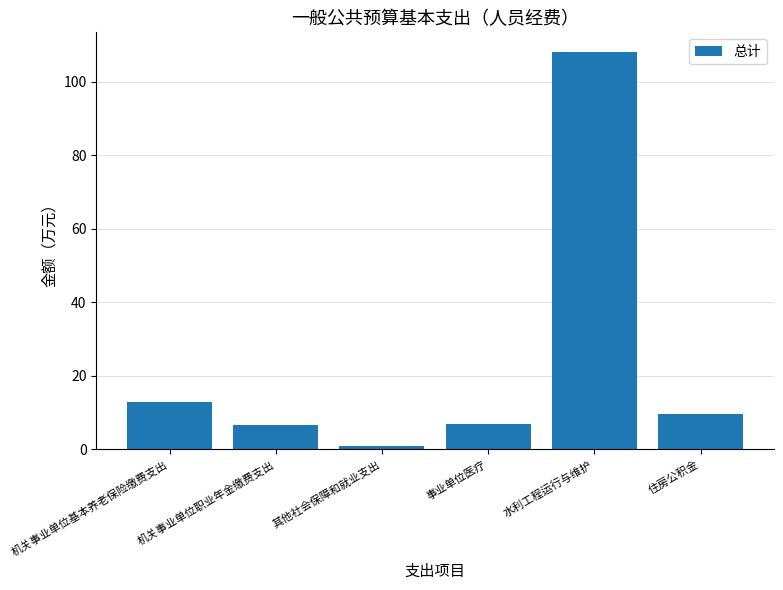

What value does the data have at 水利工程运行与维护?

108.0